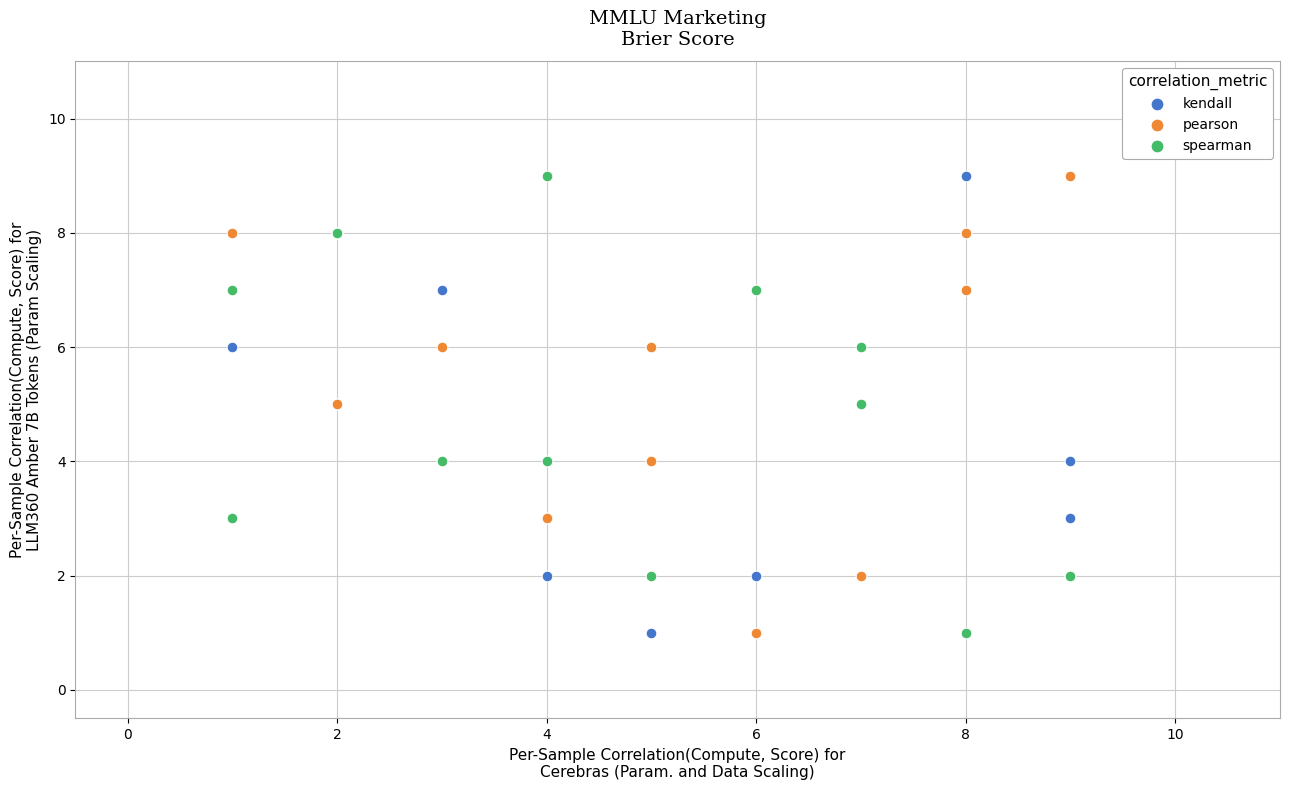

What are all the series names shown in the legend?

kendall, pearson, spearman